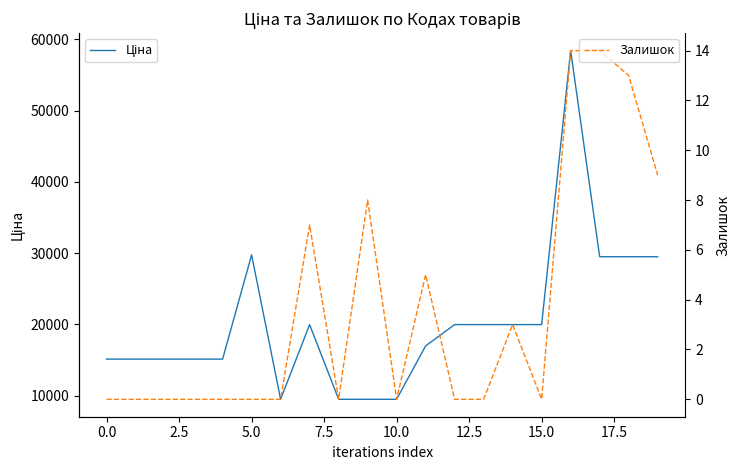

How many data points does each series have?

20